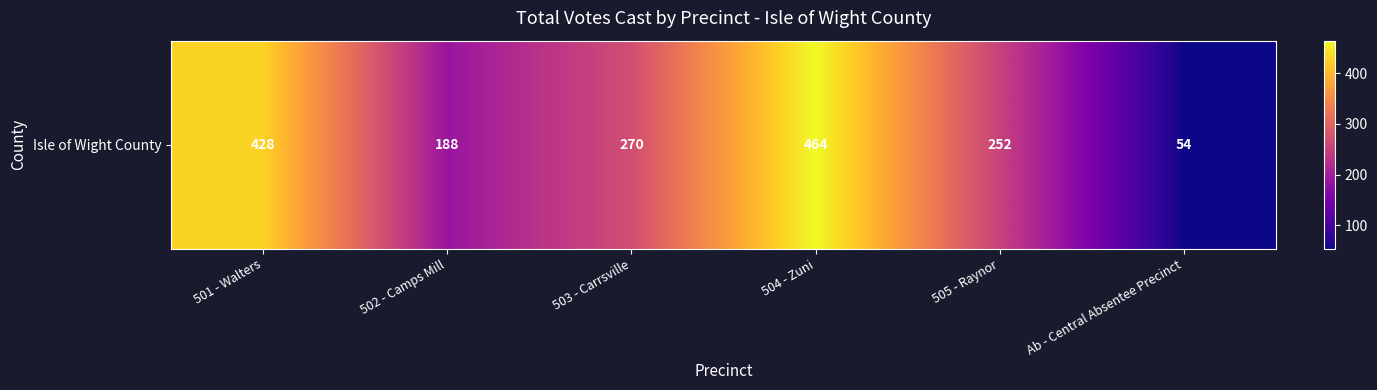

What is the change in value from 501 - Walters to 502 - Camps Mill?

-240